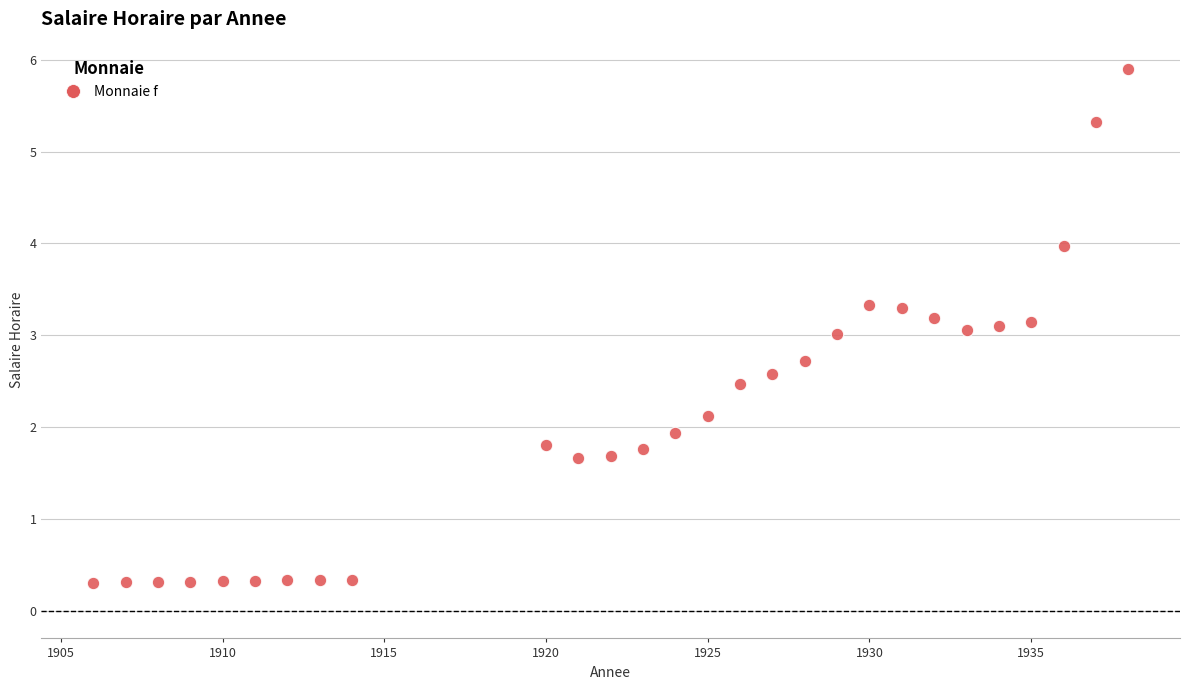

What is the range of X values (max minus min)?

32.0